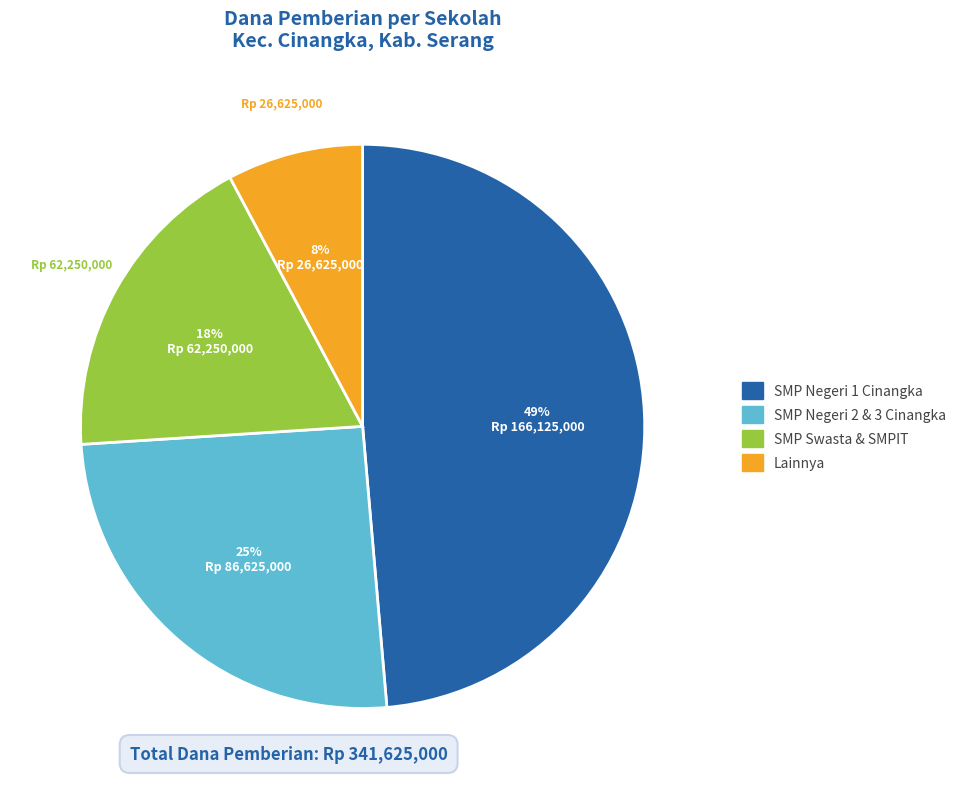

How many segments does this pie chart have?

4